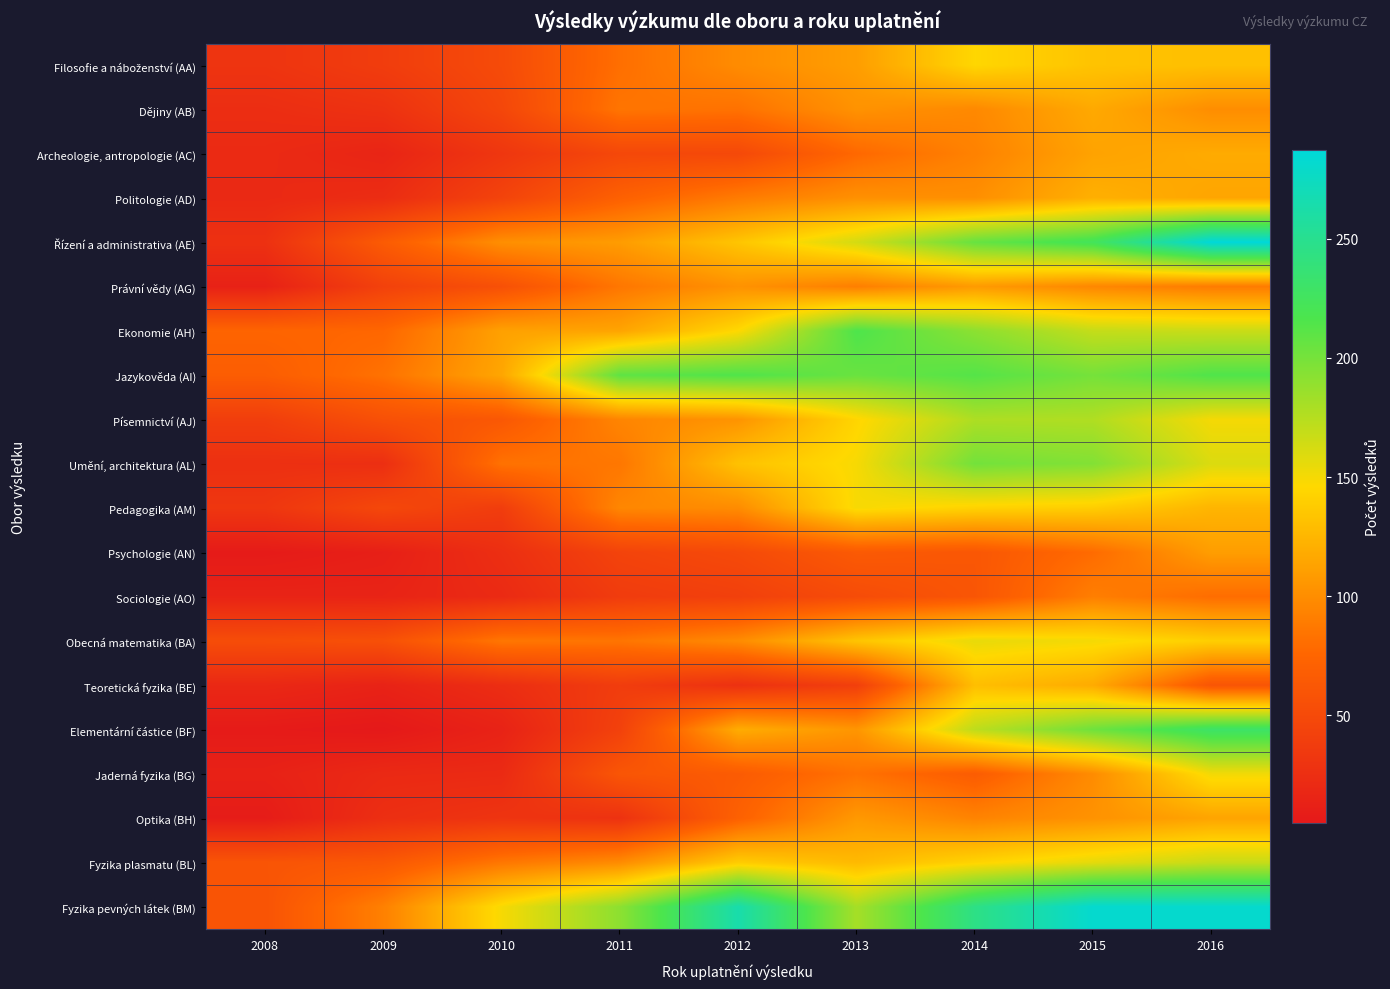

List the series in order of their peak value, lowest first.

Sociologie (AO), Právní vědy (AG), Psychologie (AN), Optika (BH), Dějiny (AB), Archeologie, antropologie (AC), Politologie (AD), Teoretická fyzika (BE), Filosofie a náboženství (AA), Pedagogika (AM), Jaderná fyzika (BG), Obecná matematika (BA), Fyzika plasmatu (BL), Písemnictví (AJ), Umění, architektura (AL), Jazykověda (AI), Ekonomie (AH), Elementární částice (BF), Fyzika pevných látek (BM), Řízení a administrativa (AE)